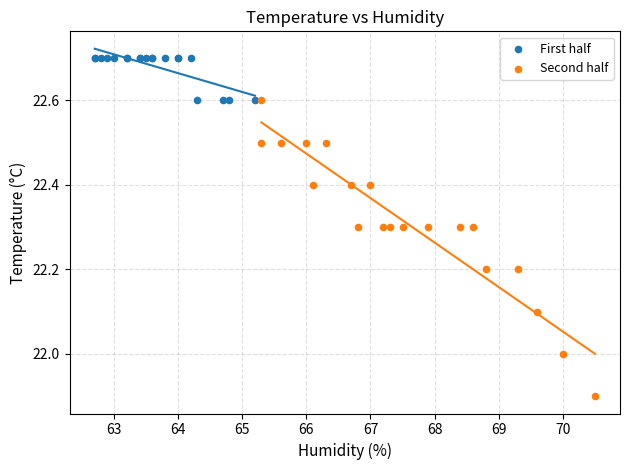

Which series has the widest spread of Y values?

Second half